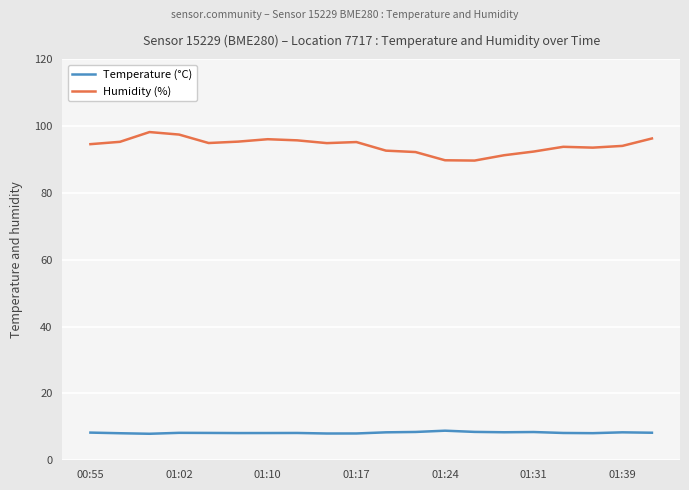

What is the difference between the maximum and minimum values in the Humidity (%) series?

8.5